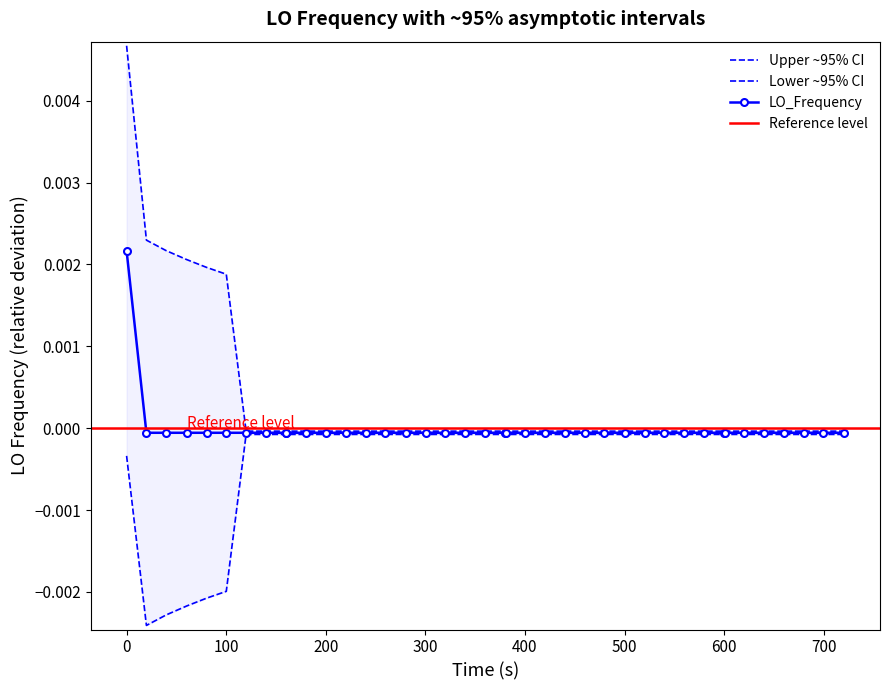

True or false: LO_Frequency has more than 1 points higher than both neighbors.

True